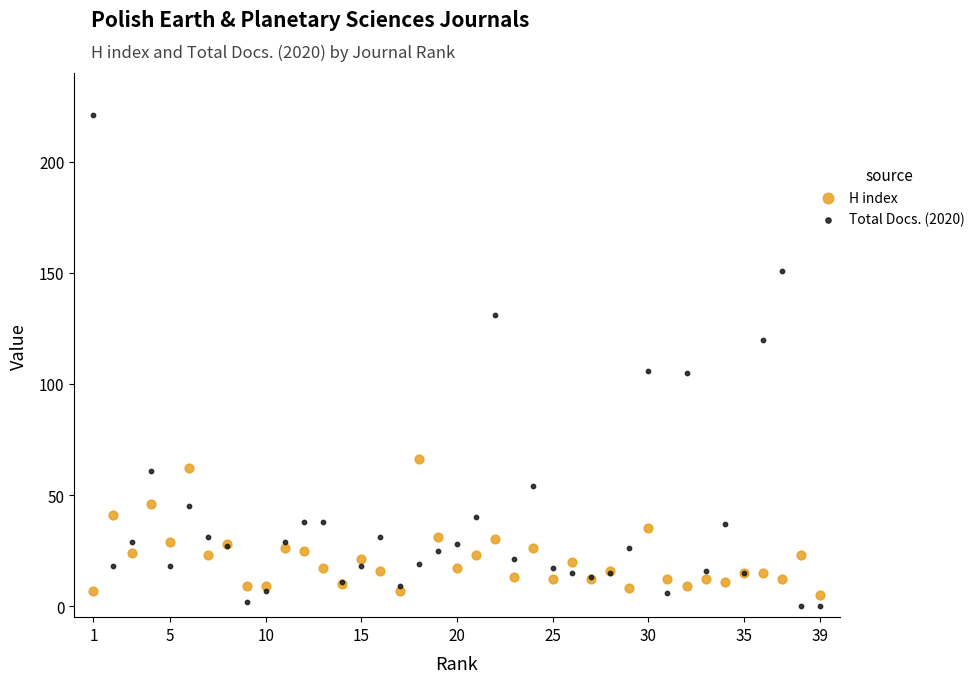

What is the X range (max minus min) for the scatter plot?

38